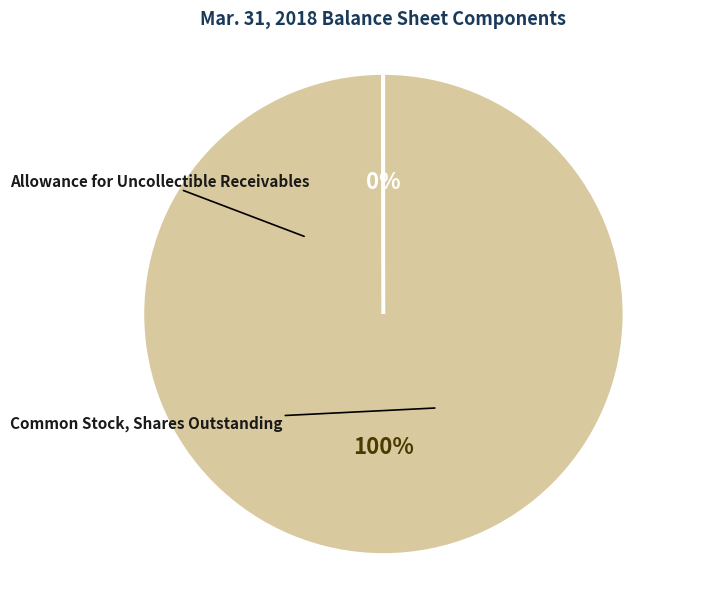

Is there any slice that represents more than half of the pie?

Yes